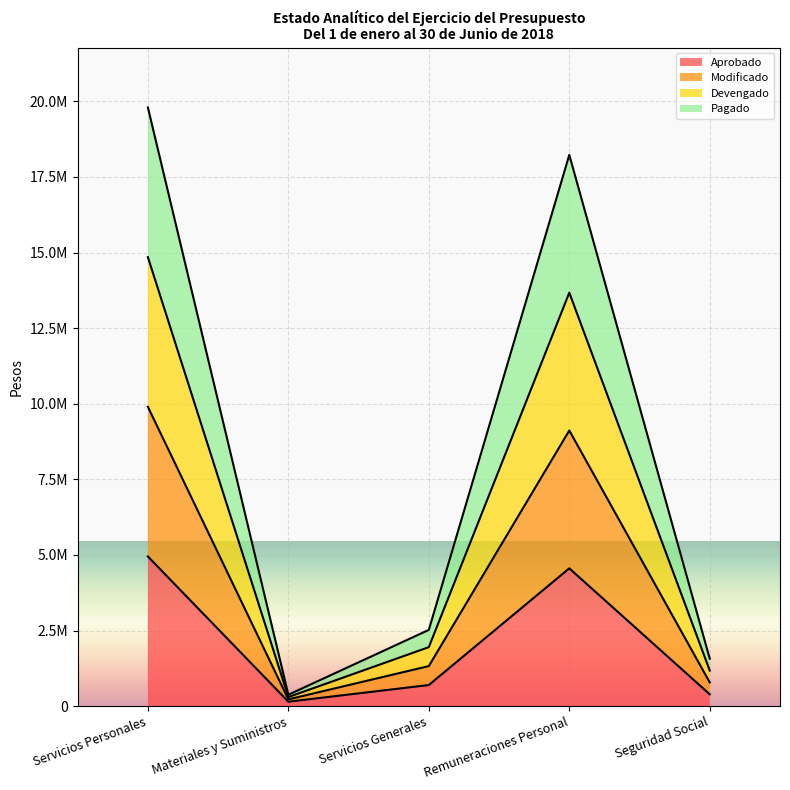

The value of Devengado at Remuneraciones Personal is 2969345.7. True or false?

False